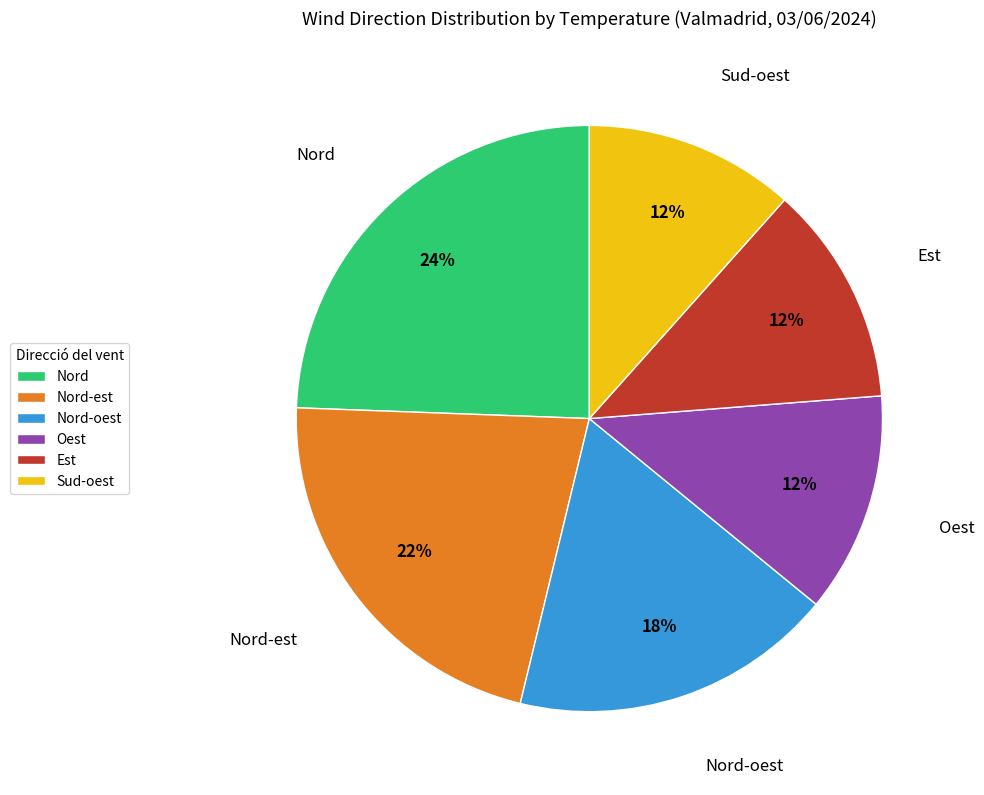

Does Sud-oest represent more than half of the total?

No